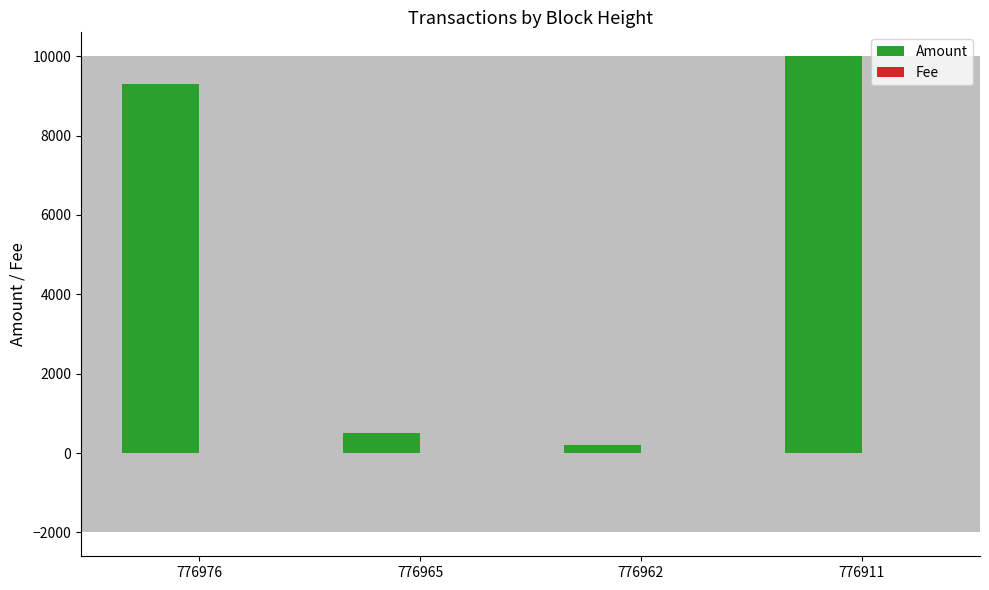

Count the number of categories in the chart.

4